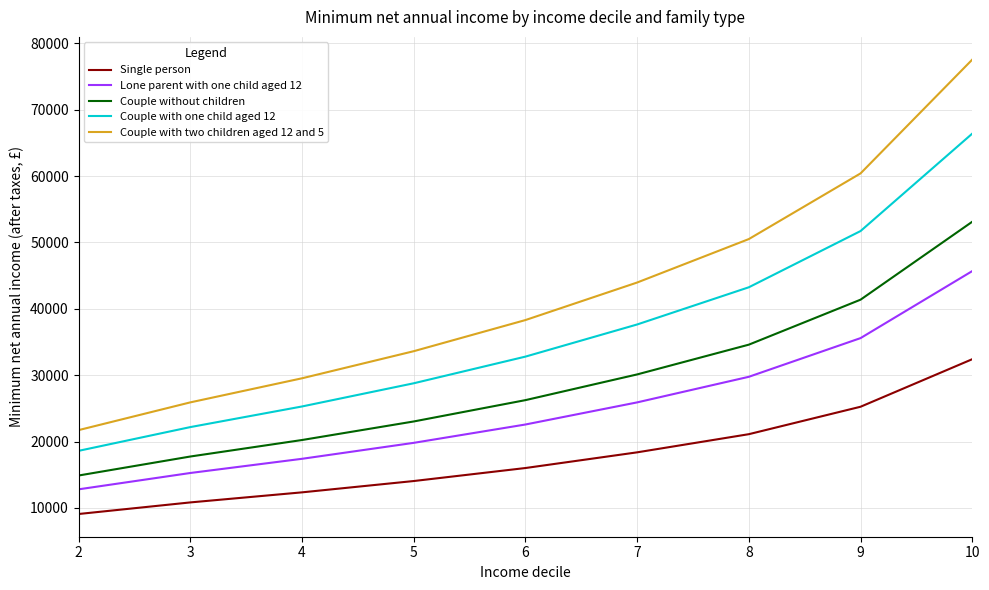

What is the sum of all Couple with one child aged 12 values?

326621.1